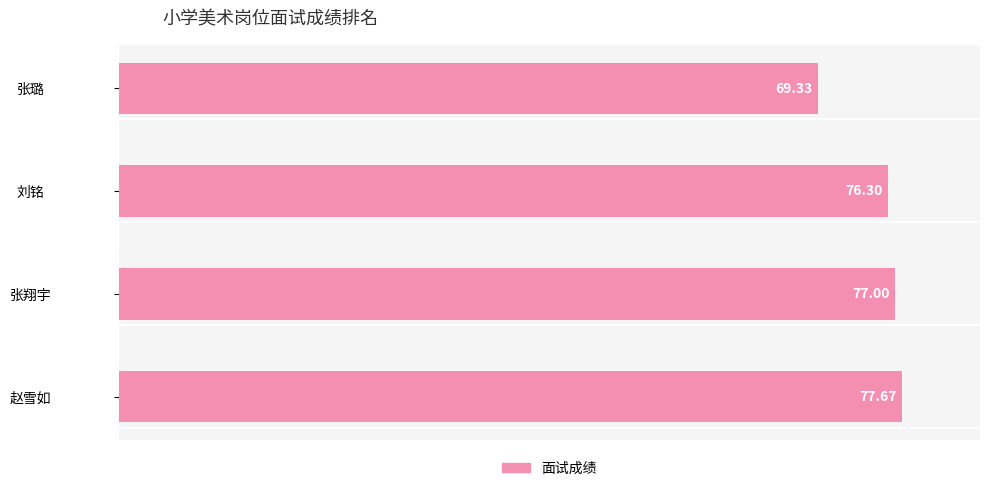

What is the average value?

75.1